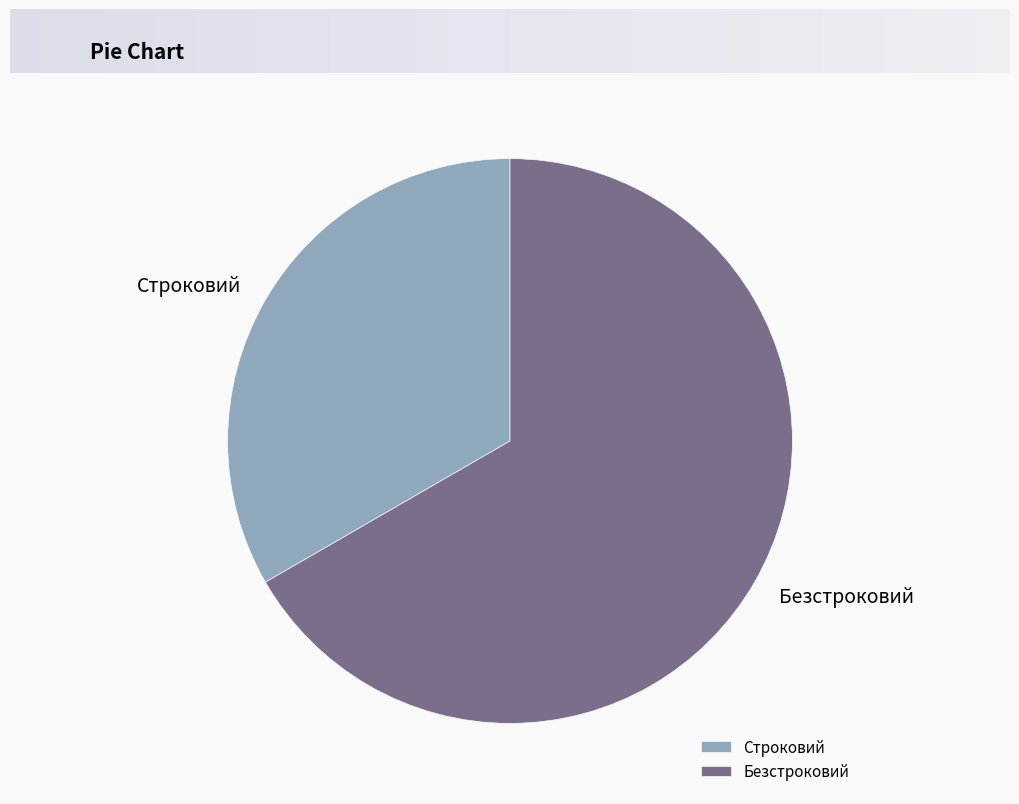

How many slices are in this pie chart?

2